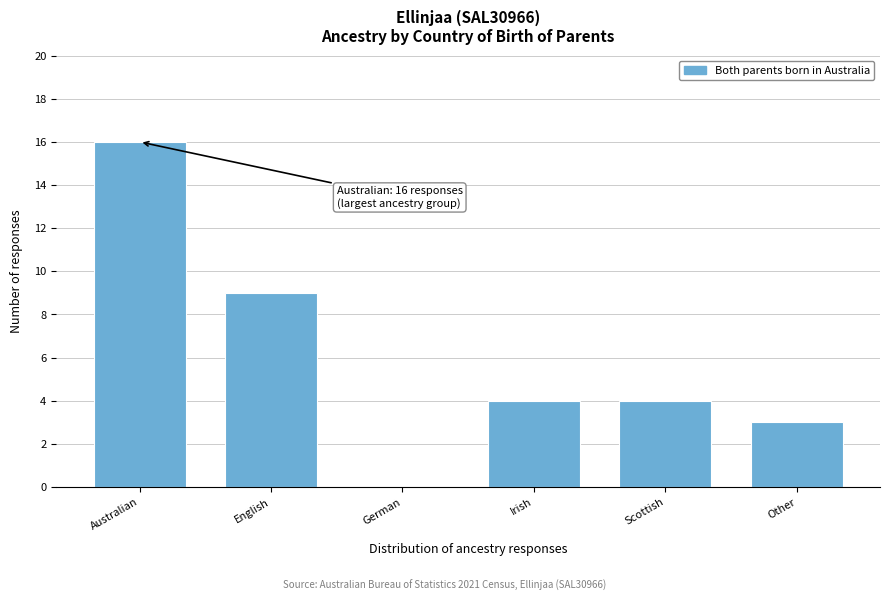

Reading right to left, what are all the values shown in this chart?

Other=3	Scottish=4	Irish=4	German=0	English=9	Australian=16